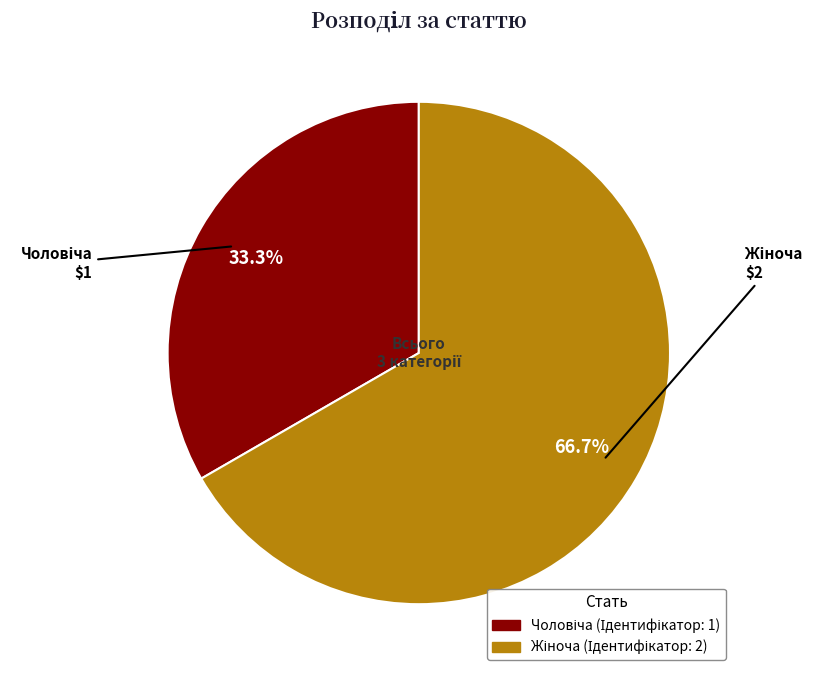

How many segments does this pie chart have?

2